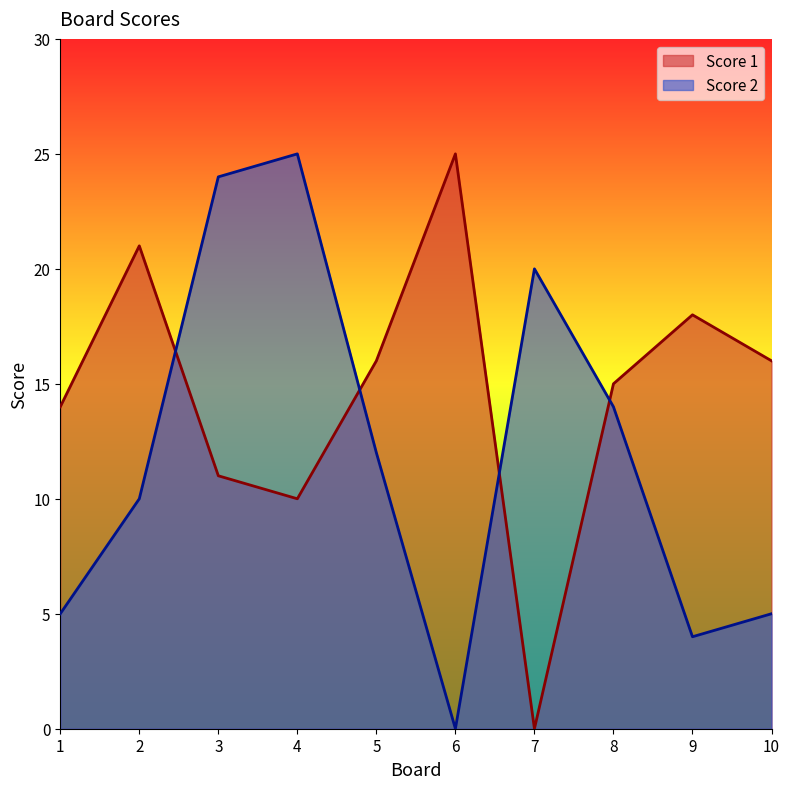

Where is the first local minimum for Score 2?

6